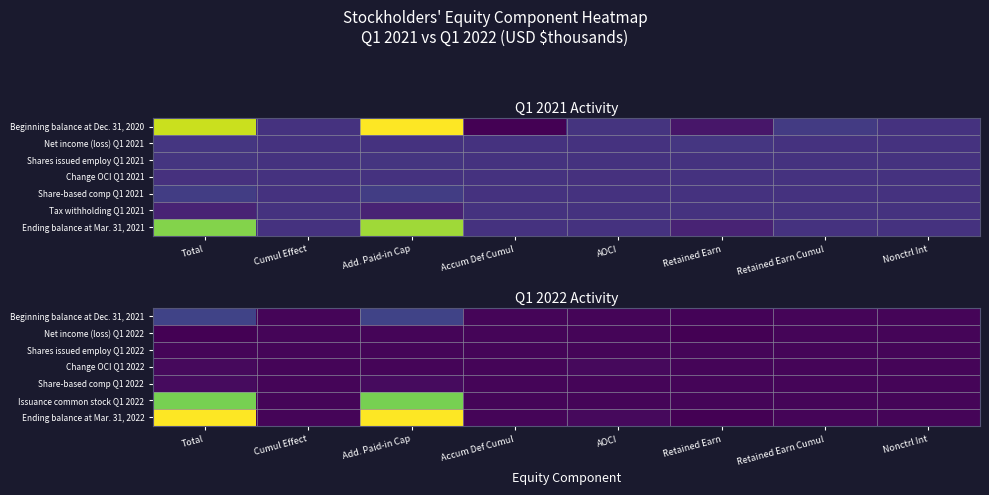

What is the total value across all series at Total?

34902786